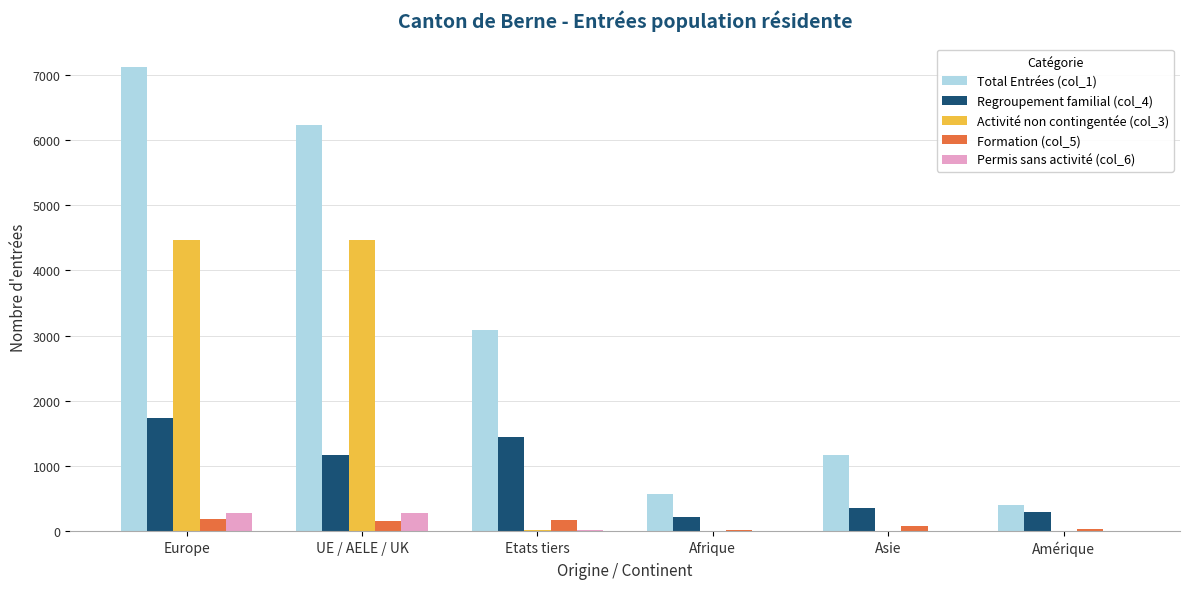

How many distinct data groups are displayed?

5